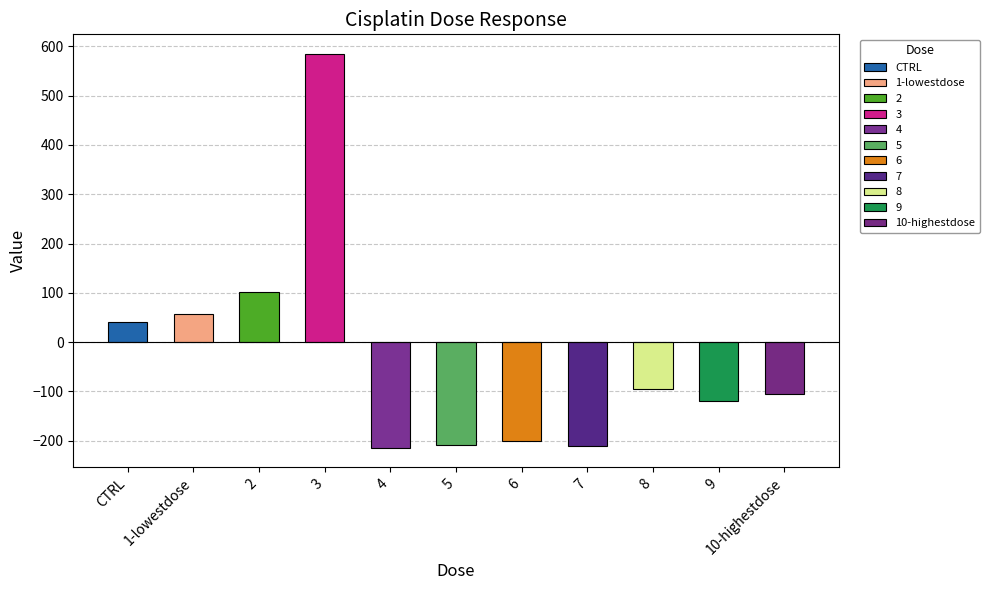

The value at 2 is 101.2. True or false?

True